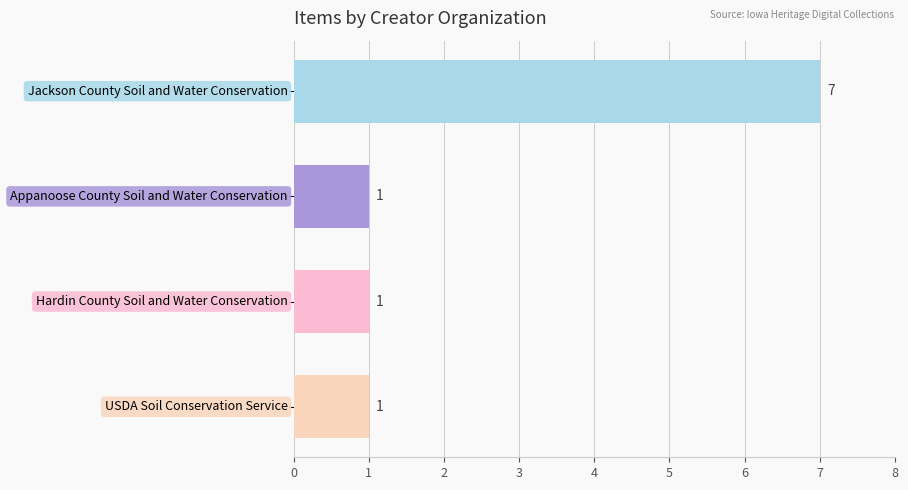

What is the difference between the maximum and minimum values?

6